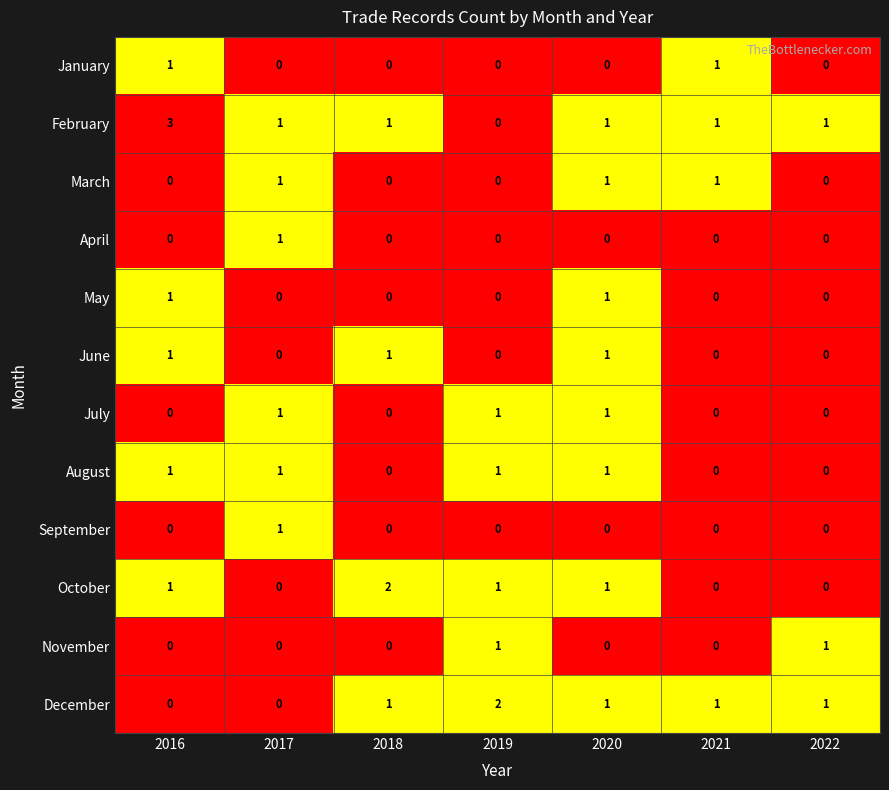

Count the June values in the range 0 to 1.

7